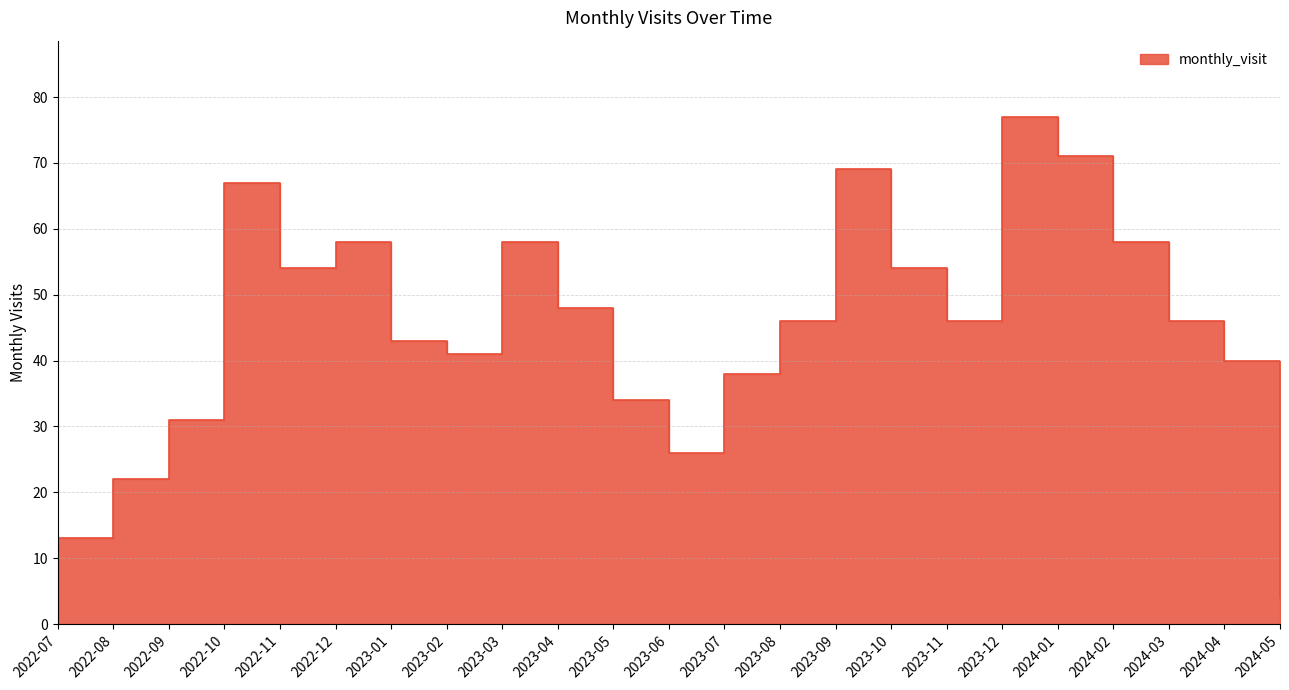

What is the maximum value shown in the chart?

77